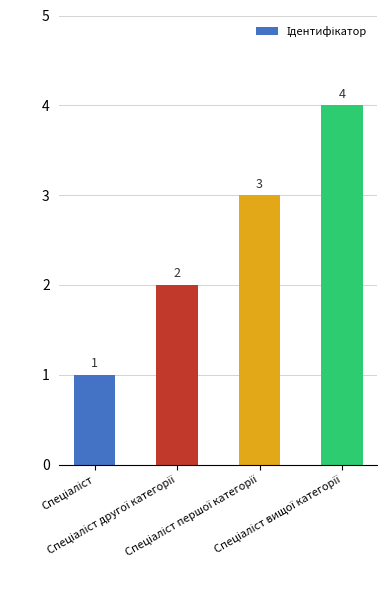

Count the values in the range 2 to 4.

3